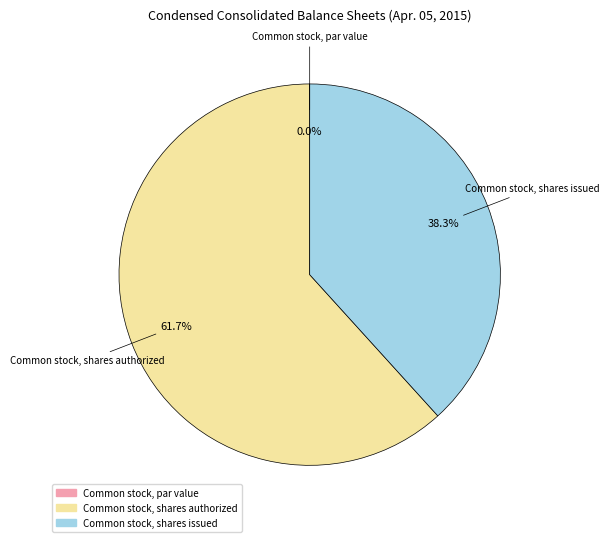

Does Common stock, shares issued account for over 50% of the chart?

No